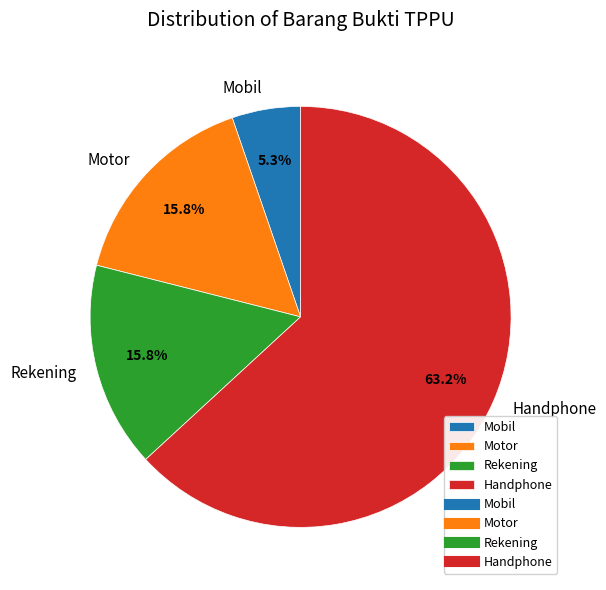

Which category accounts for the majority?

Handphone